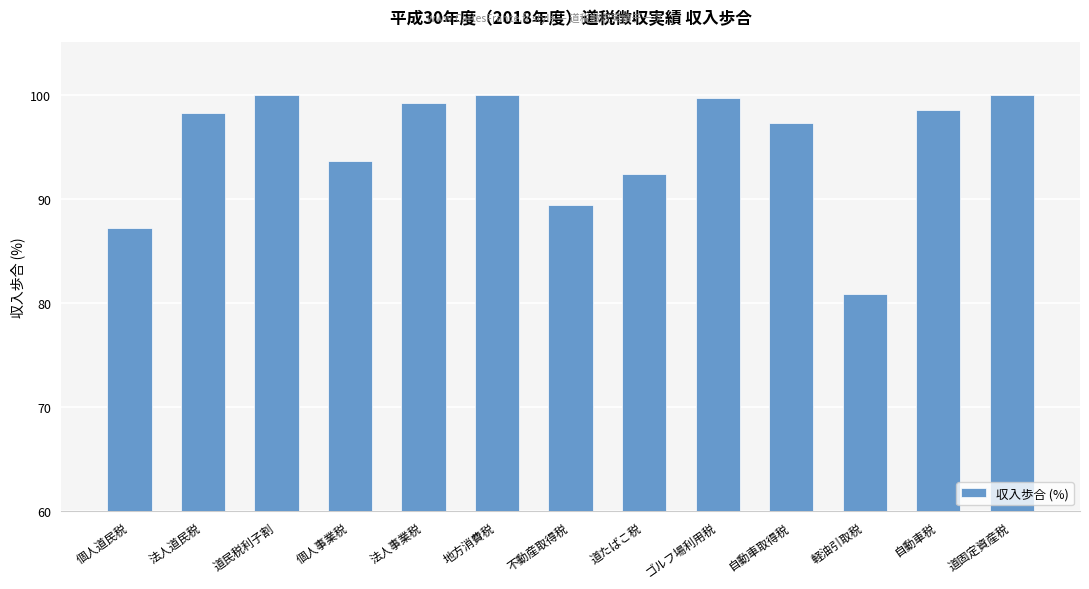

What is the average value?

95.1